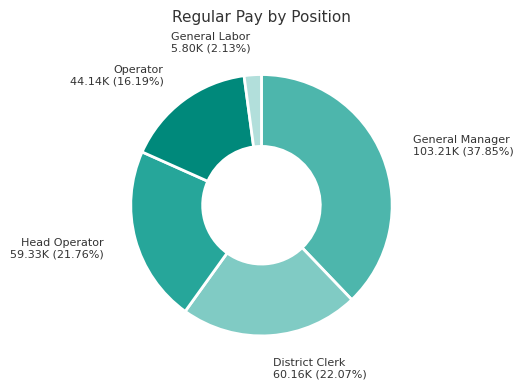

Is there any slice that represents more than half of the pie?

No